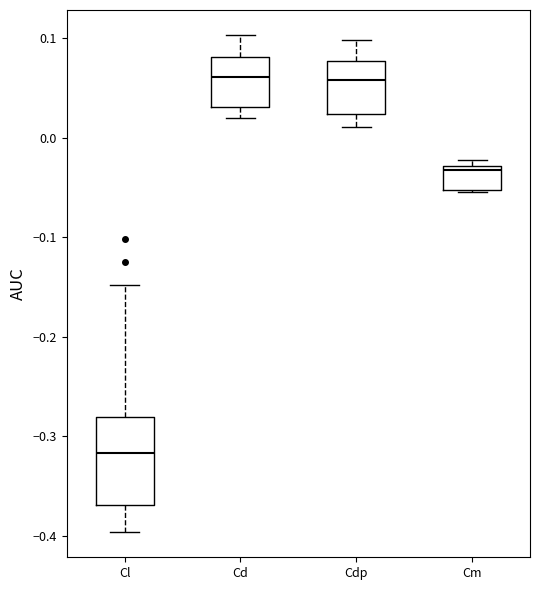

Comparing the boxes themselves (not the whiskers), which one is the tallest?

Cl